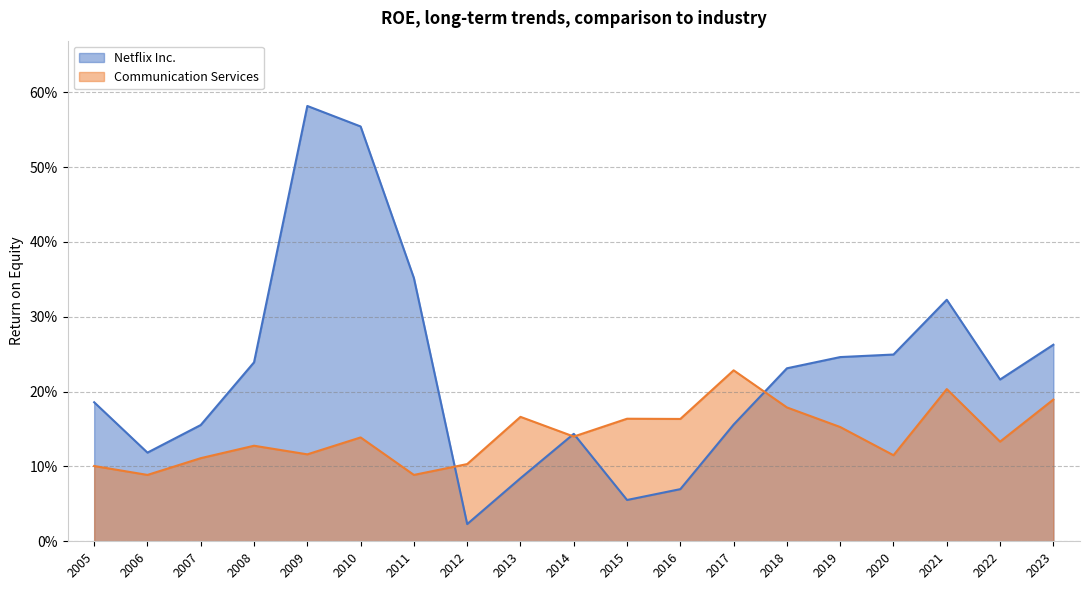

True or false: Netflix Inc. and Communication Services intersect in this chart.

True